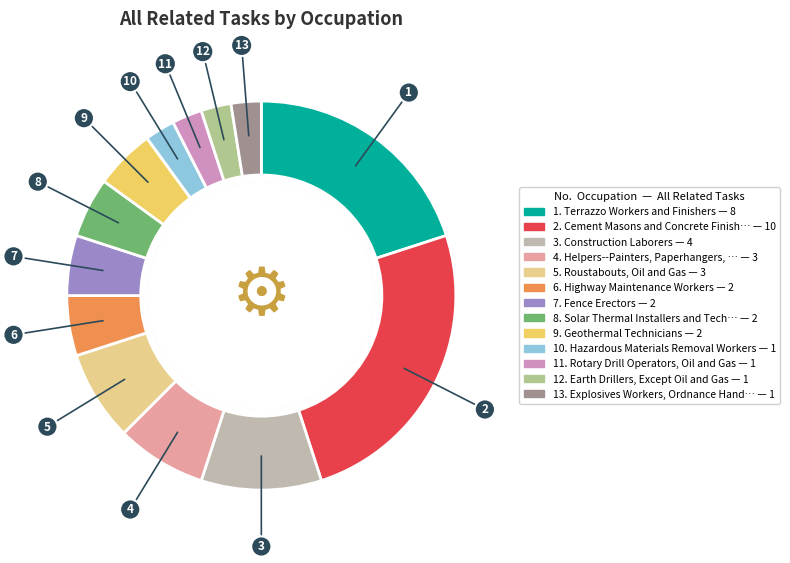

How many slices are in this pie chart?

13